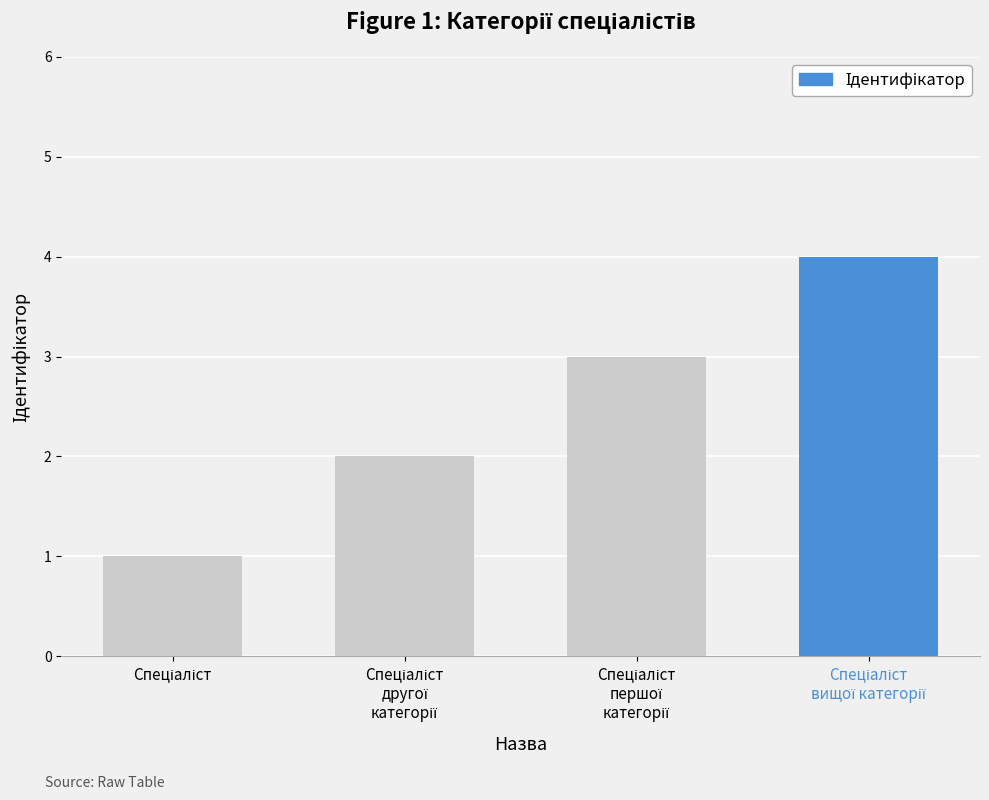

What is the sum of all values?

10